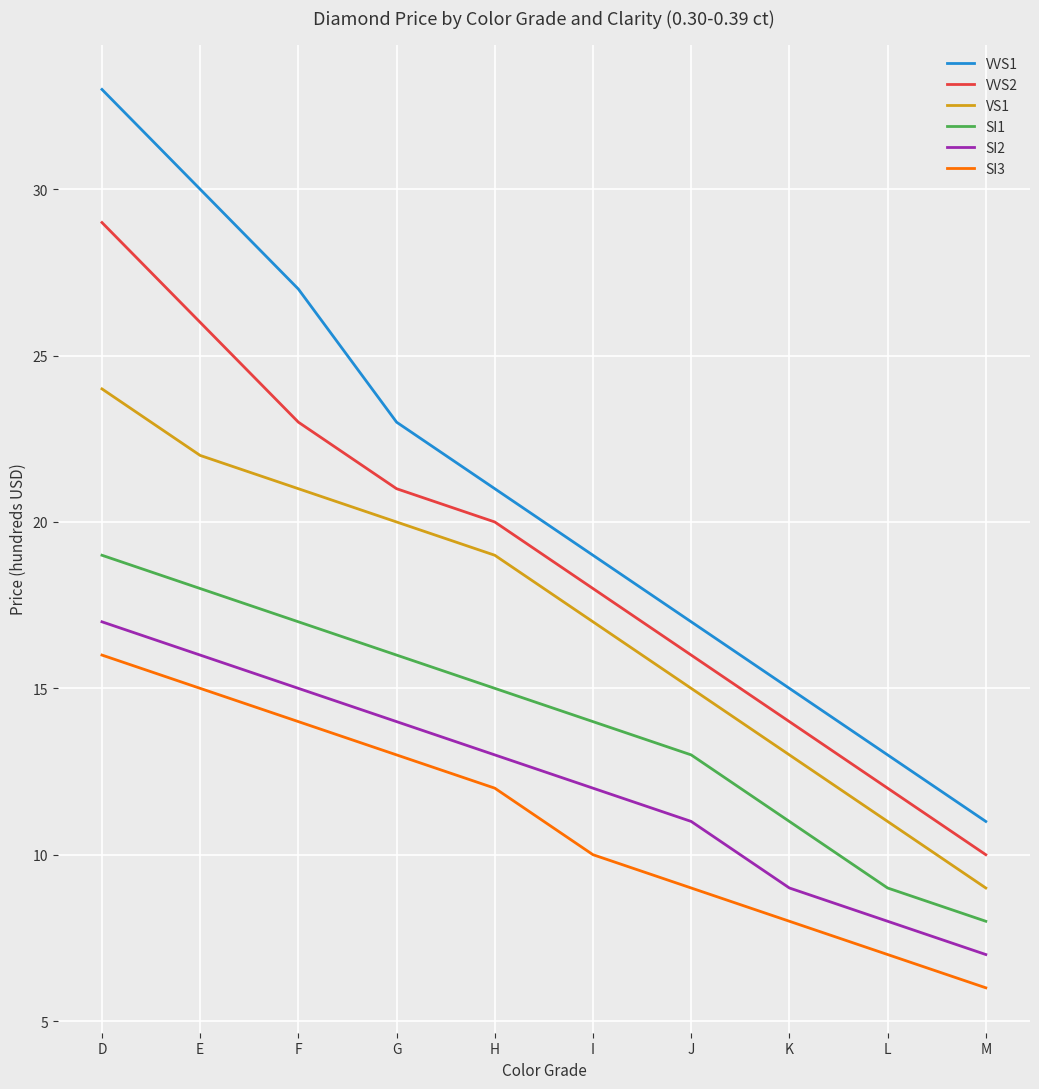

How many lines are shown in the chart?

6